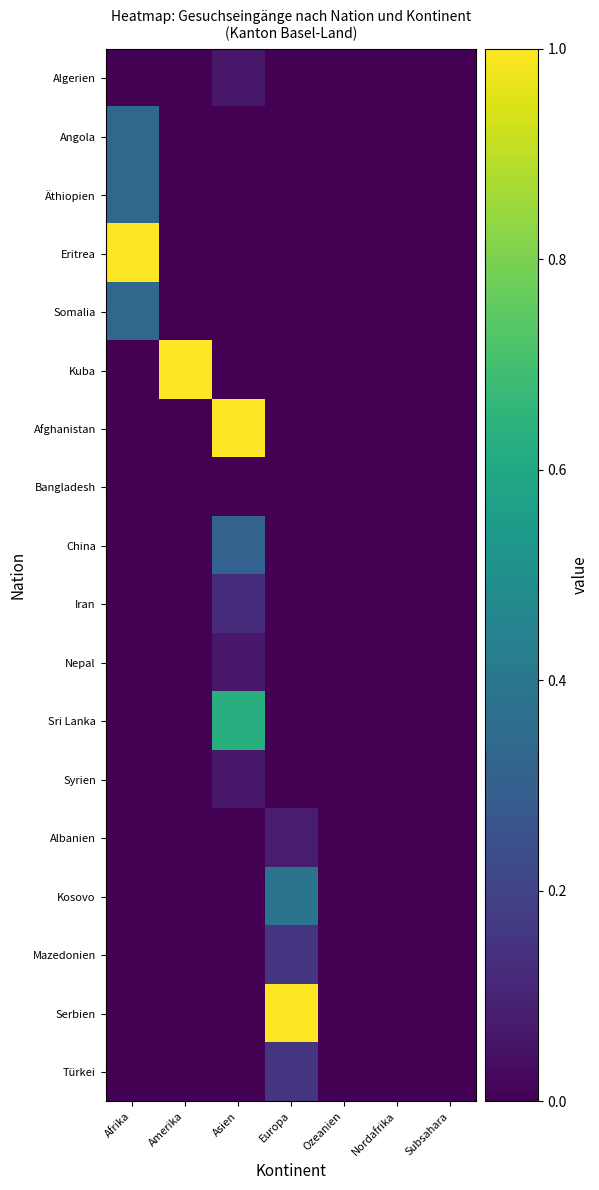

Reading left to right, list all the values displayed in this chart.

Algerien: Afrika=0.0	Amerika=0.0	Asien=0.1	Europa=0.0	Ozeanien=0.0	Nordafrika=0.0	Subsahara=0.0
Angola: Afrika=0.3	Amerika=0.0	Asien=0.0	Europa=0.0	Ozeanien=0.0	Nordafrika=0.0	Subsahara=0.0
Äthiopien: Afrika=0.3	Amerika=0.0	Asien=0.0	Europa=0.0	Ozeanien=0.0	Nordafrika=0.0	Subsahara=0.0
Eritrea: Afrika=1.0	Amerika=0.0	Asien=0.0	Europa=0.0	Ozeanien=0.0	Nordafrika=0.0	Subsahara=0.0
Somalia: Afrika=0.3	Amerika=0.0	Asien=0.0	Europa=0.0	Ozeanien=0.0	Nordafrika=0.0	Subsahara=0.0
Kuba: Afrika=0.0	Amerika=1.0	Asien=0.0	Europa=0.0	Ozeanien=0.0	Nordafrika=0.0	Subsahara=0.0
Afghanistan: Afrika=0.0	Amerika=0.0	Asien=1.0	Europa=0.0	Ozeanien=0.0	Nordafrika=0.0	Subsahara=0.0
Bangladesh: Afrika=0.0	Amerika=0.0	Asien=0.0	Europa=0.0	Ozeanien=0.0	Nordafrika=0.0	Subsahara=0.0
China: Afrika=0.0	Amerika=0.0	Asien=0.3	Europa=0.0	Ozeanien=0.0	Nordafrika=0.0	Subsahara=0.0
Iran: Afrika=0.0	Amerika=0.0	Asien=0.1	Europa=0.0	Ozeanien=0.0	Nordafrika=0.0	Subsahara=0.0
Nepal: Afrika=0.0	Amerika=0.0	Asien=0.1	Europa=0.0	Ozeanien=0.0	Nordafrika=0.0	Subsahara=0.0
Sri Lanka: Afrika=0.0	Amerika=0.0	Asien=0.6	Europa=0.0	Ozeanien=0.0	Nordafrika=0.0	Subsahara=0.0
Syrien: Afrika=0.0	Amerika=0.0	Asien=0.1	Europa=0.0	Ozeanien=0.0	Nordafrika=0.0	Subsahara=0.0
Albanien: Afrika=0.0	Amerika=0.0	Asien=0.0	Europa=0.1	Ozeanien=0.0	Nordafrika=0.0	Subsahara=0.0
Kosovo: Afrika=0.0	Amerika=0.0	Asien=0.0	Europa=0.4	Ozeanien=0.0	Nordafrika=0.0	Subsahara=0.0
Mazedonien: Afrika=0.0	Amerika=0.0	Asien=0.0	Europa=0.2	Ozeanien=0.0	Nordafrika=0.0	Subsahara=0.0
Serbien: Afrika=0.0	Amerika=0.0	Asien=0.0	Europa=1.0	Ozeanien=0.0	Nordafrika=0.0	Subsahara=0.0
Türkei: Afrika=0.0	Amerika=0.0	Asien=0.0	Europa=0.2	Ozeanien=0.0	Nordafrika=0.0	Subsahara=0.0